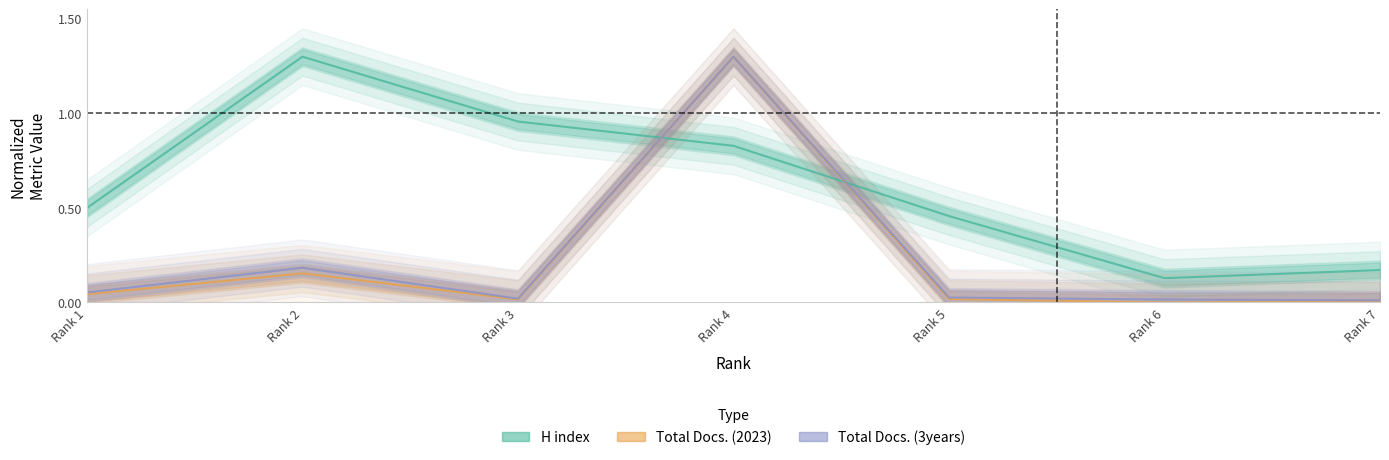

Which series has the largest total across all categories?

H index